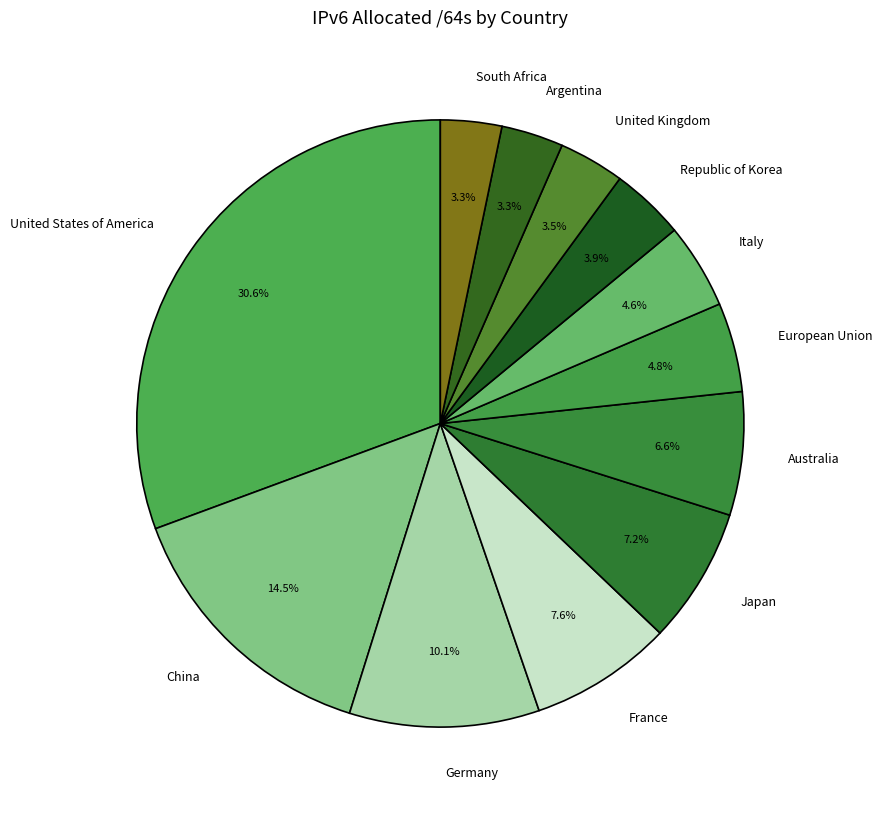

Which category has the biggest portion of the pie?

United States of America